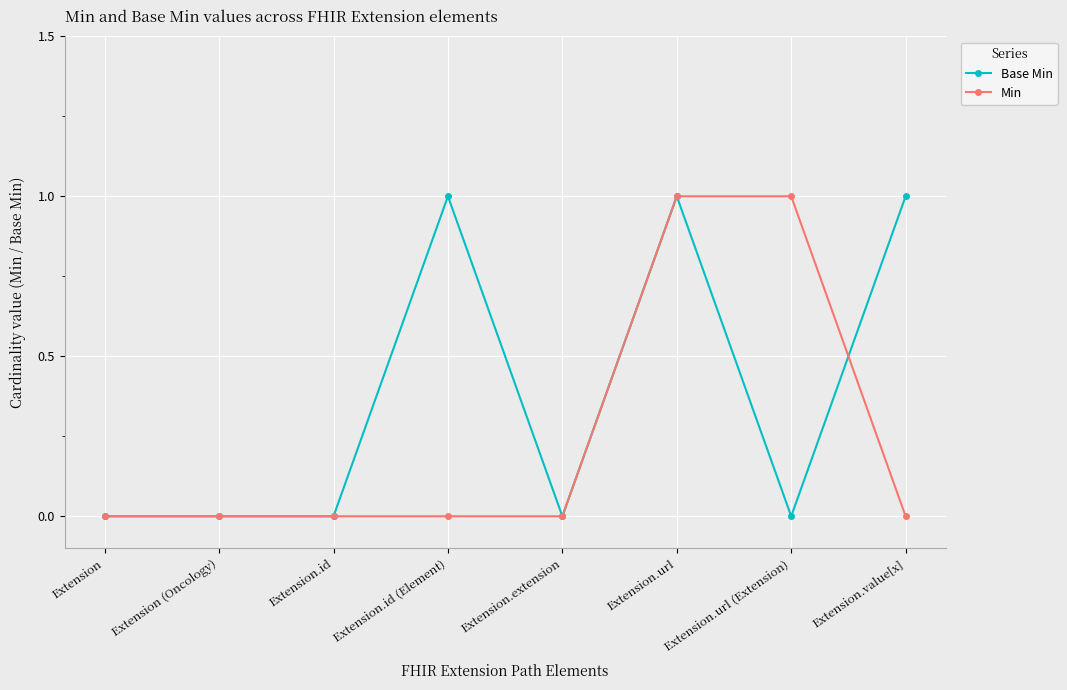

The Min series shows -1 at Extension.value[x]. True or false?

False